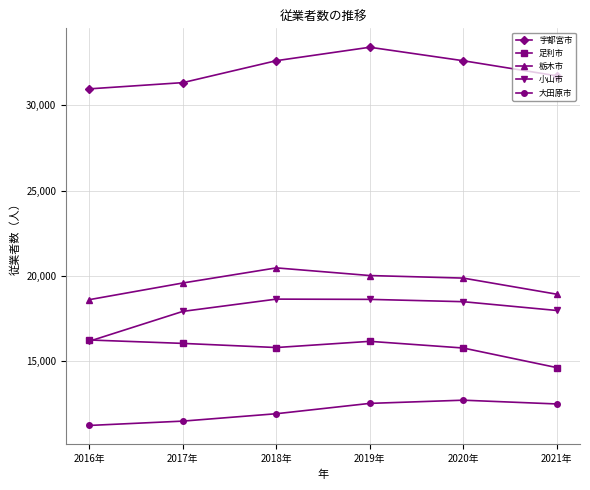

Which series has the largest range (max minus min)?

小山市